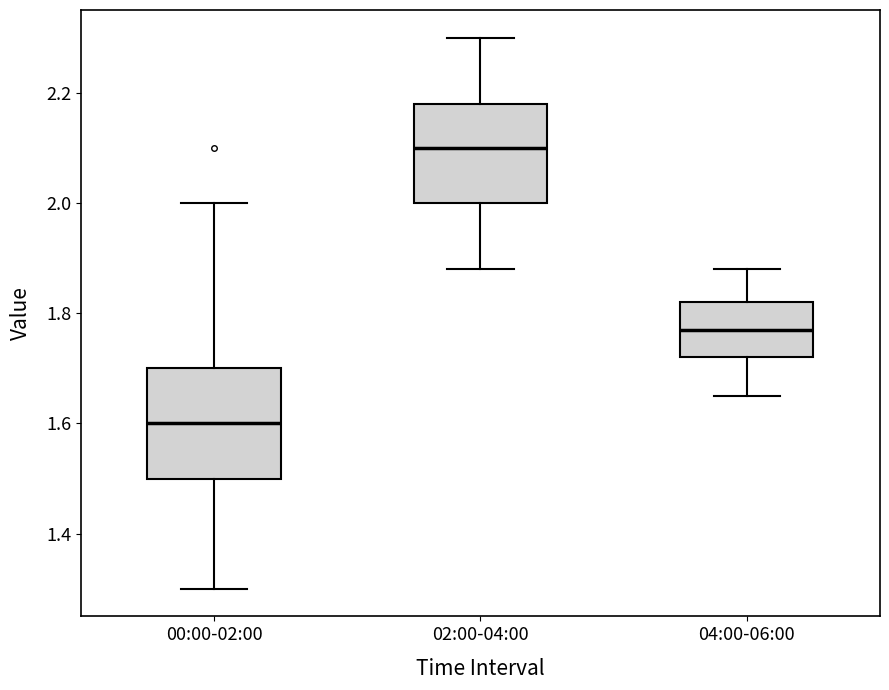

Reading left to right, transcribe this box plot: for each box, give where its median line is, the range the box spans, and where its two whiskers end, as read against the y-axis. The values are not printed on the chart, so give them approximately, as read against the axis.

00:00-02:00: median 1.60, box 1.50 to 1.70, whiskers 1.30 to 2.00
02:00-04:00: median 2.10, box 2.00 to 2.18, whiskers 1.88 to 2.30
04:00-06:00: median 1.78, box 1.72 to 1.82, whiskers 1.66 to 1.88